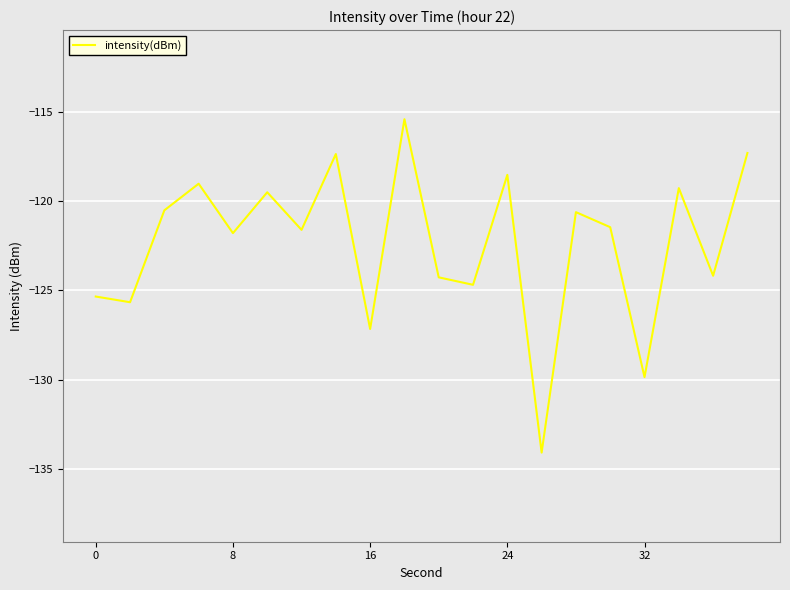

What is the minimum value shown in the chart?

-134.1